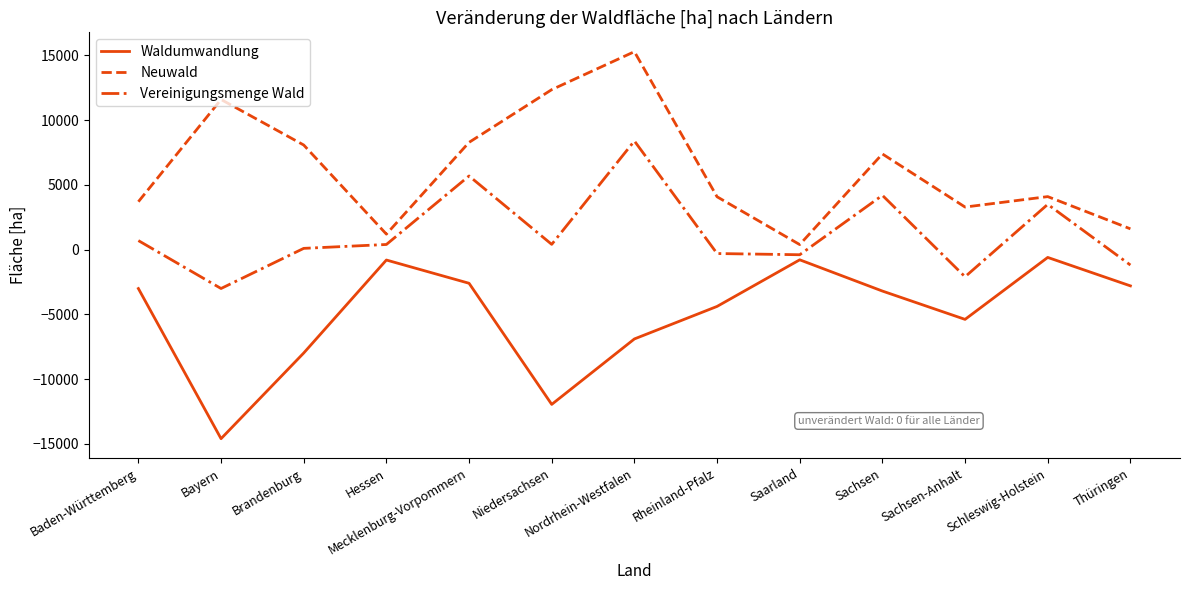

Which series changed the most between Mecklenburg-Vorpommern and Thüringen?

Vereinigungsmenge Wald